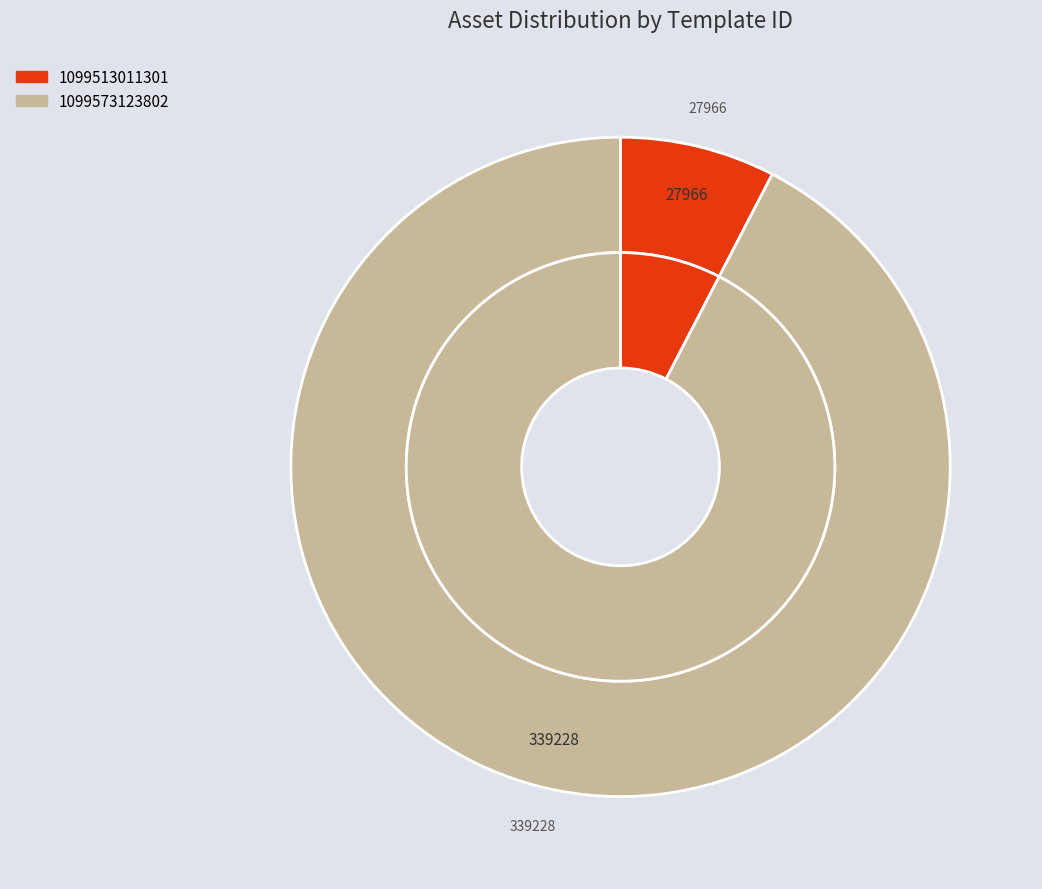

Is 1099573123802 the majority of the pie?

Yes